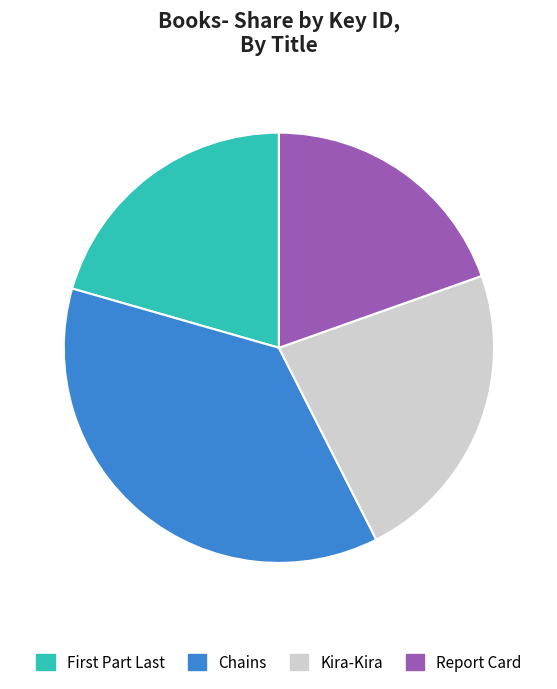

Rank the categories by value from highest to lowest.

Chains, Kira-Kira, First Part Last, Report Card